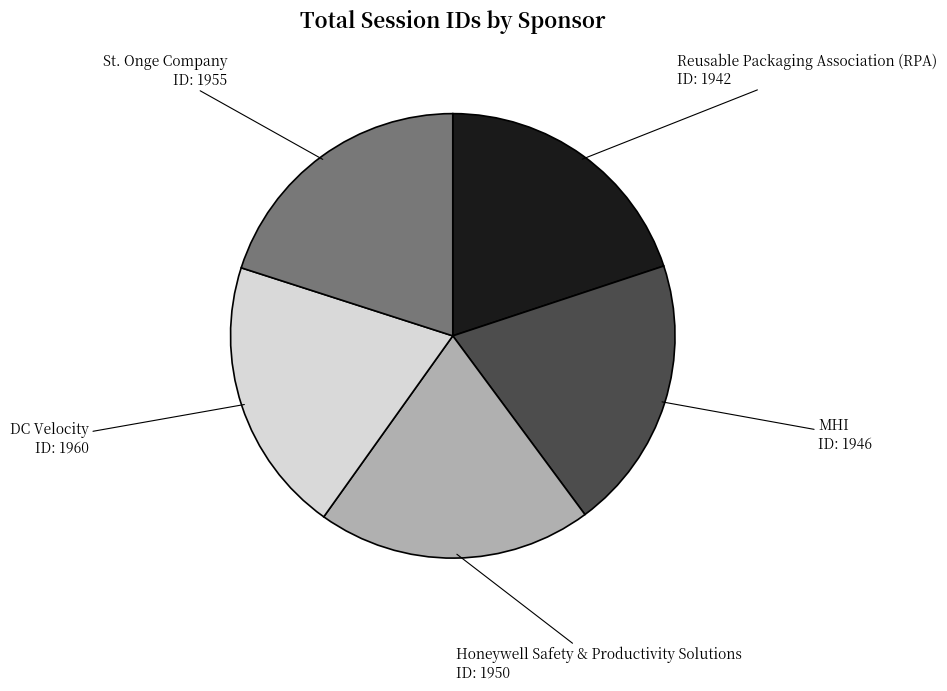

Does any single category account for the majority?

No